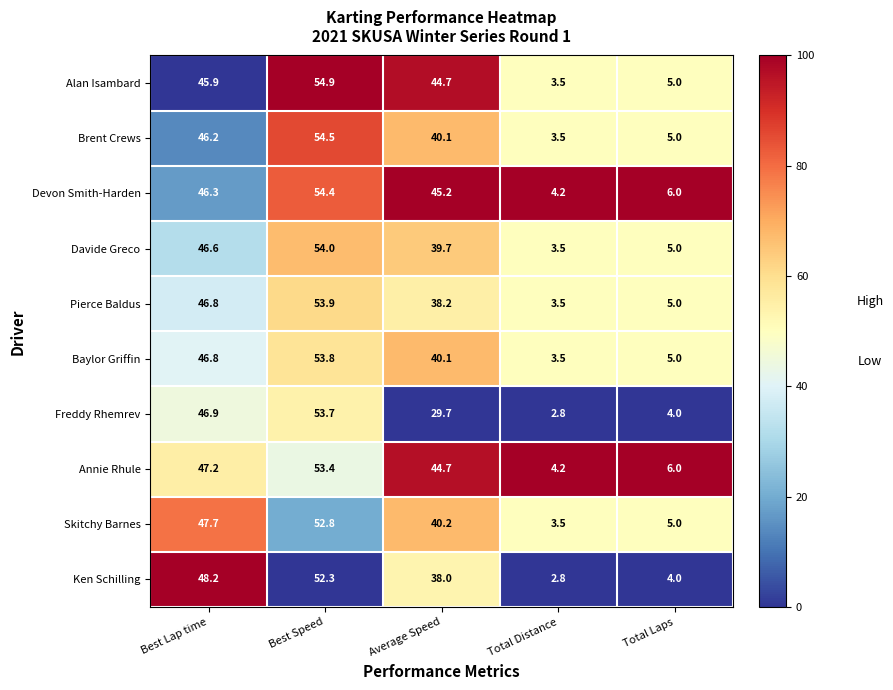

True or false: Pierce Baldus has a value of 6.5 at Total Laps.

False